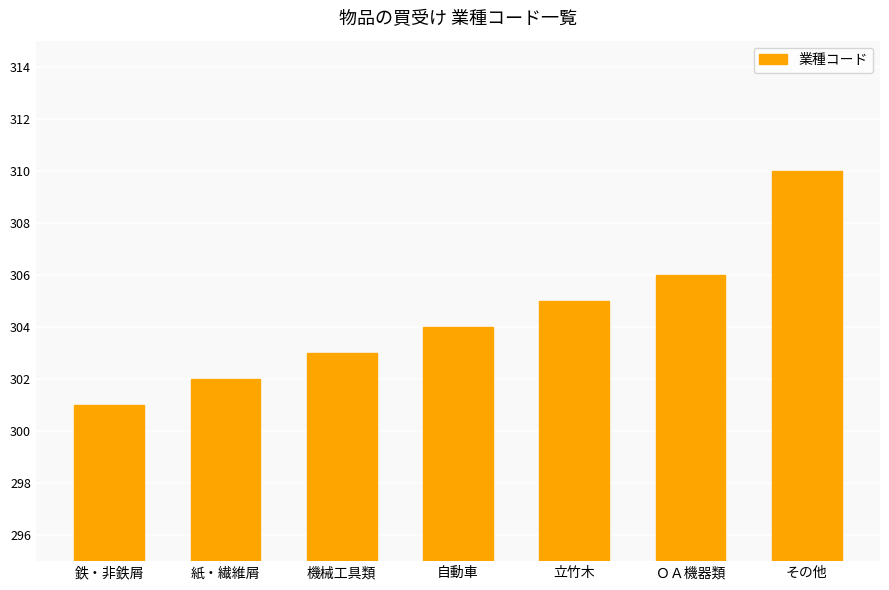

What is the difference between the values at 機械工具類 and 自動車?

1